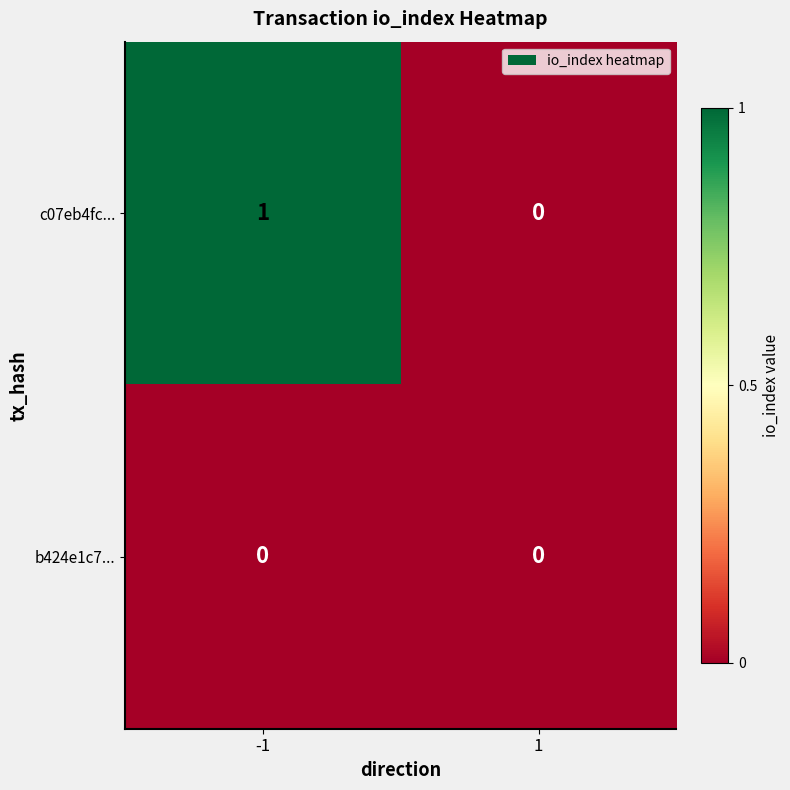

Reading right to left, transcribe all the data shown in this chart.

c07eb4fc...: 1=0	-1=1
b424e1c7...: 1=0	-1=0